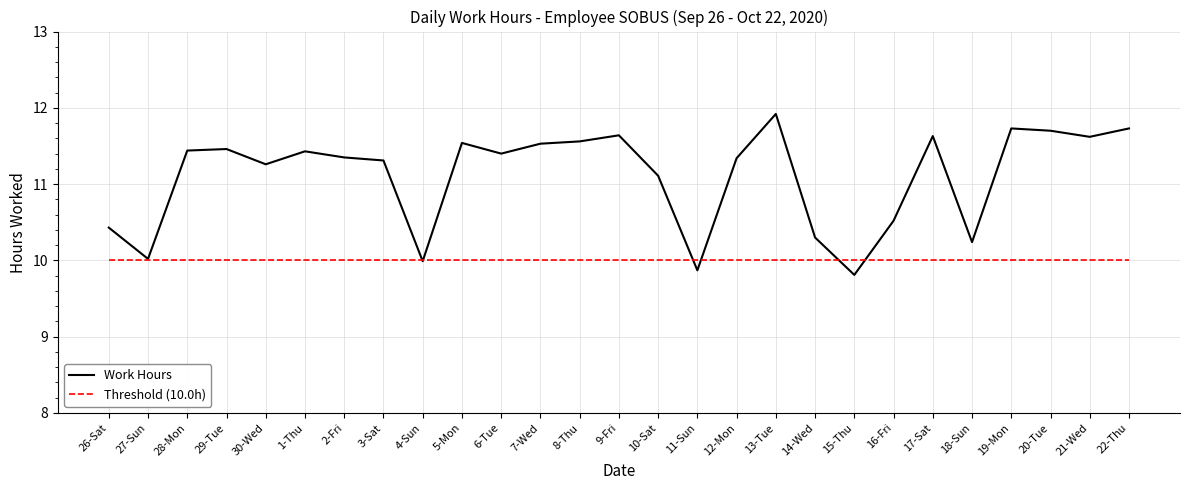

The value of Threshold (10.0h) at 5-Mon is 17.2. True or false?

False